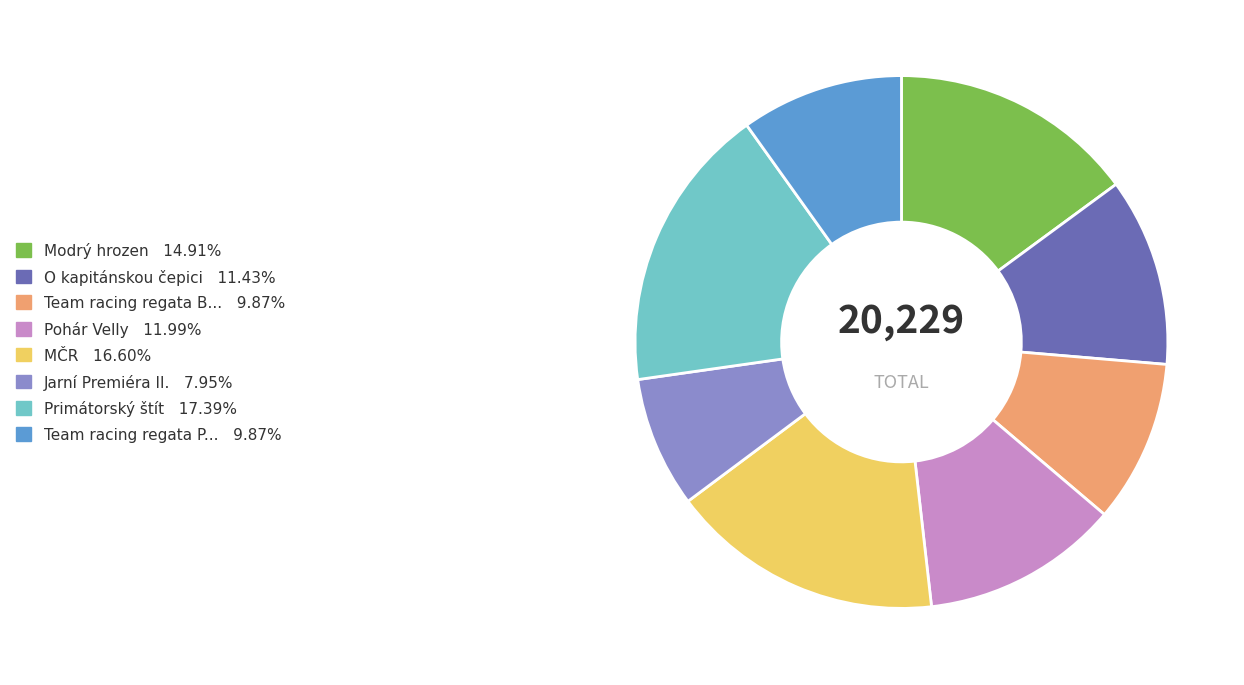

How many slices are in this pie chart?

8